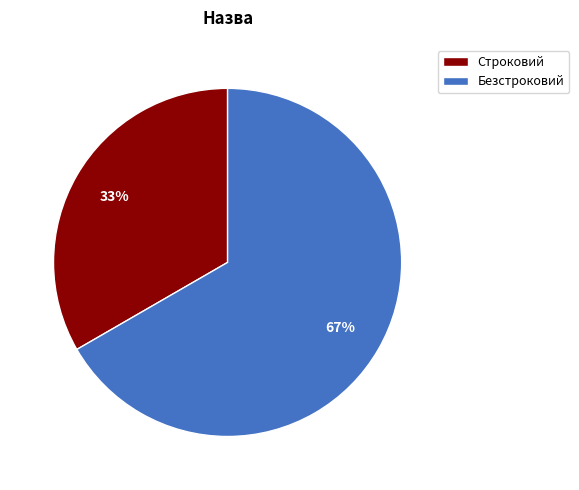

How many slices are in this pie chart?

2